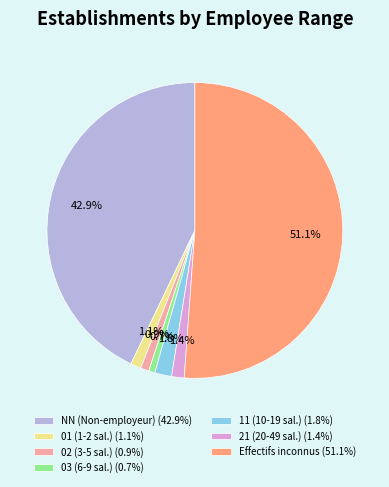

Which category has the biggest portion of the pie?

Effectifs inconnus (51.1%)